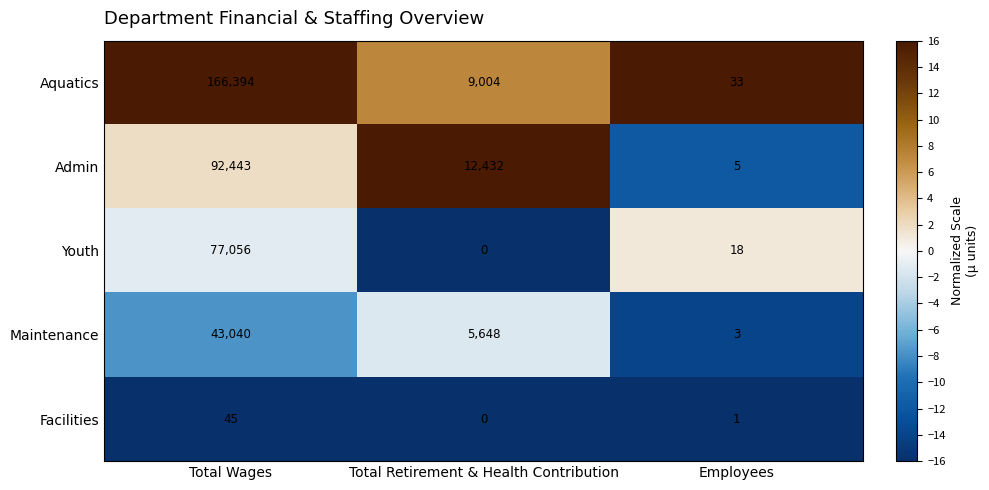

Which label corresponds to the largest value in the chart?

Total Wages